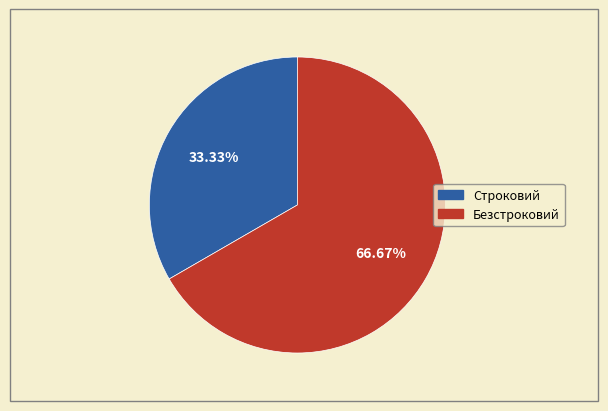

To the nearest percent, what is the average slice percentage?

50%